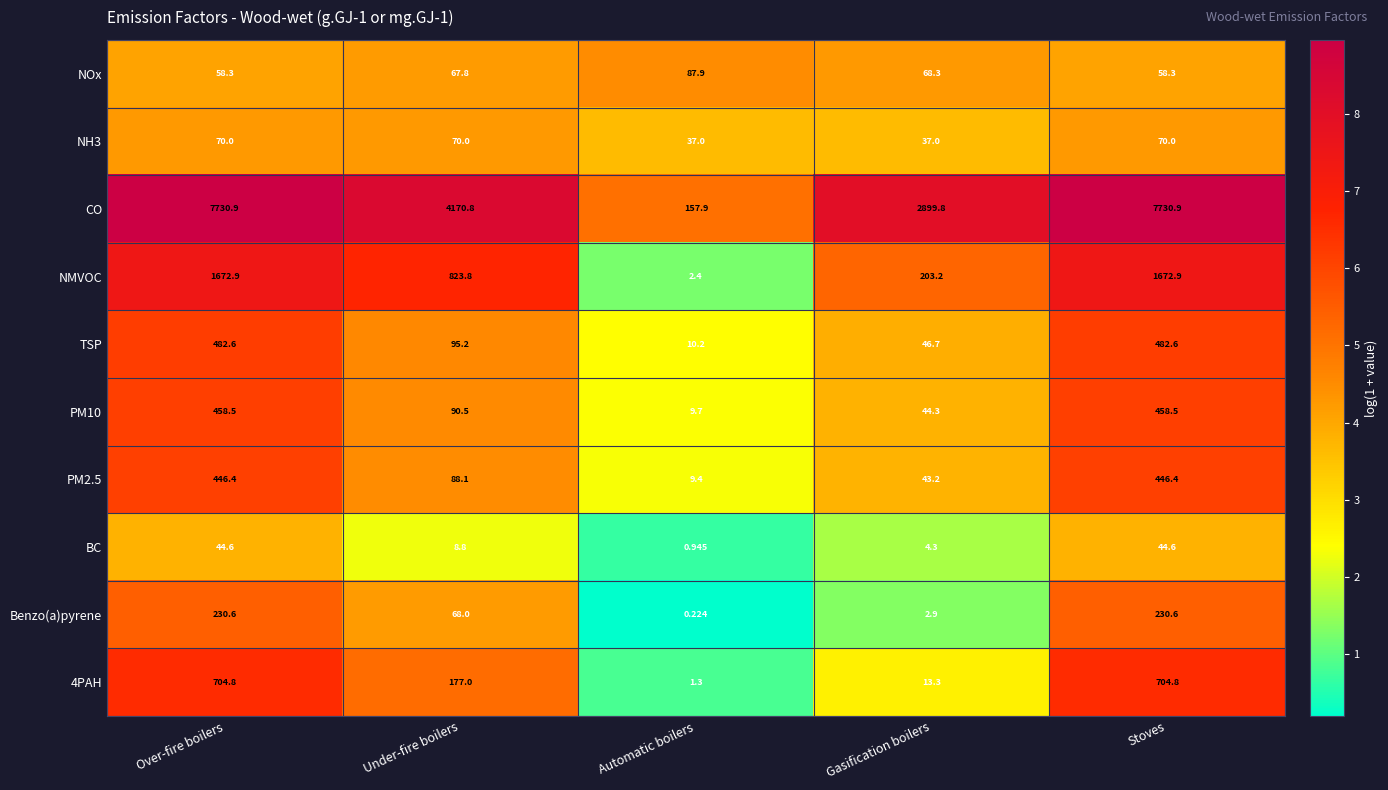

How many data points does each series have?

5